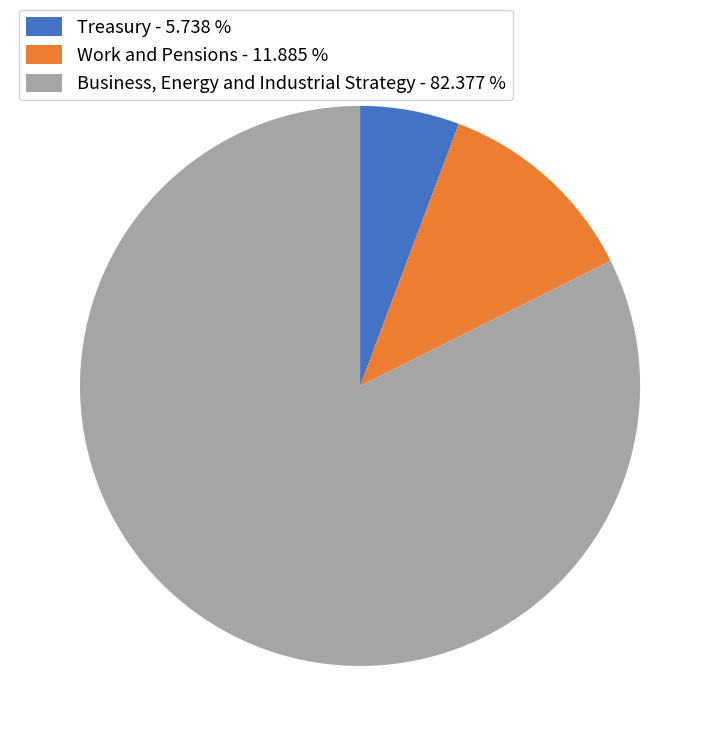

Which category has the smallest portion of the pie?

Treasury